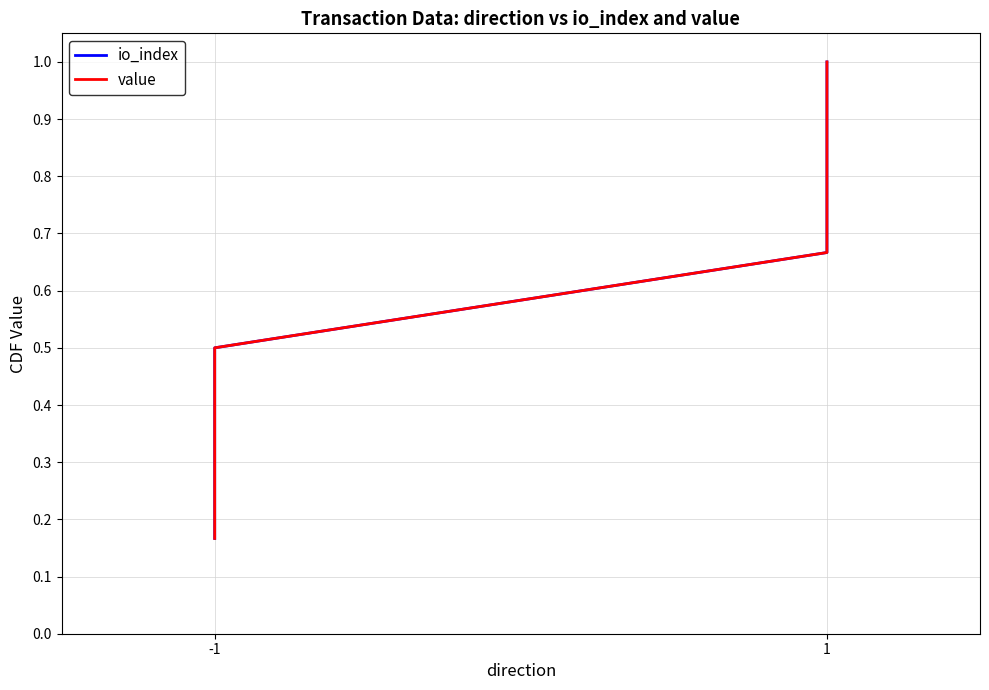

What are all the series names shown in the legend?

io_index, value